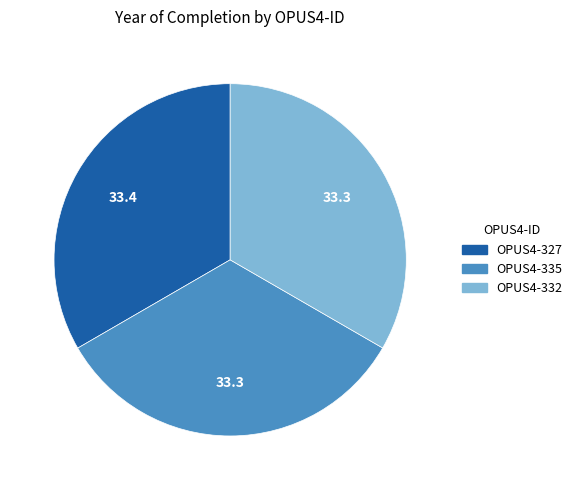

The OPUS4-332 slice represents 18% of the pie. True or false?

False